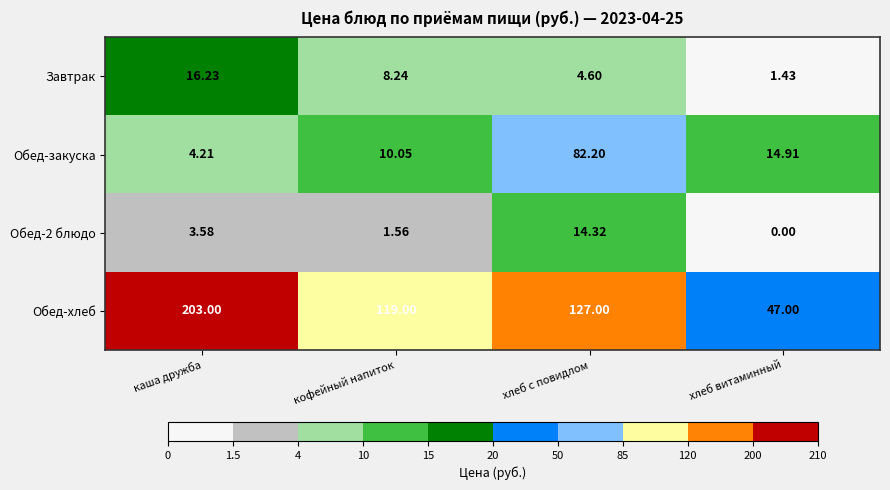

List the labels in order of Завтрак value, largest first.

каша дружба, кофейный напиток, хлеб с повидлом, хлеб витаминный